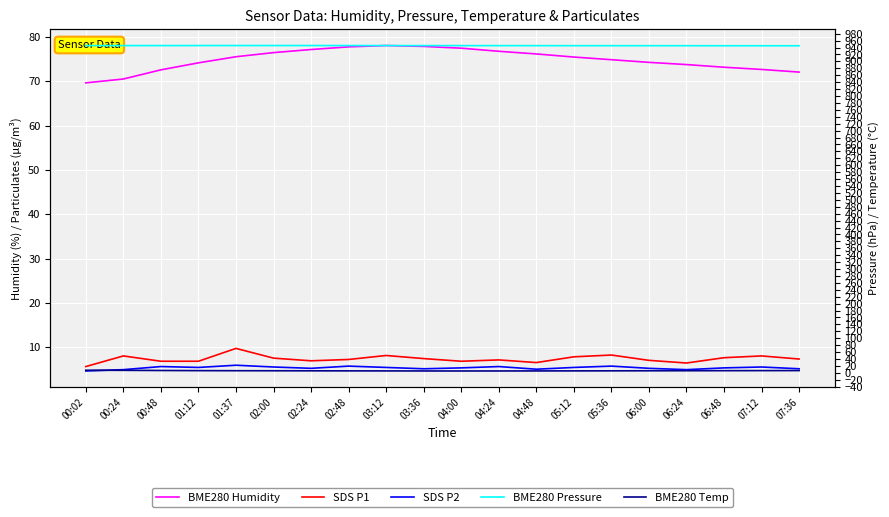

The SDS P1 series shows 8.0 at 07:12. True or false?

True